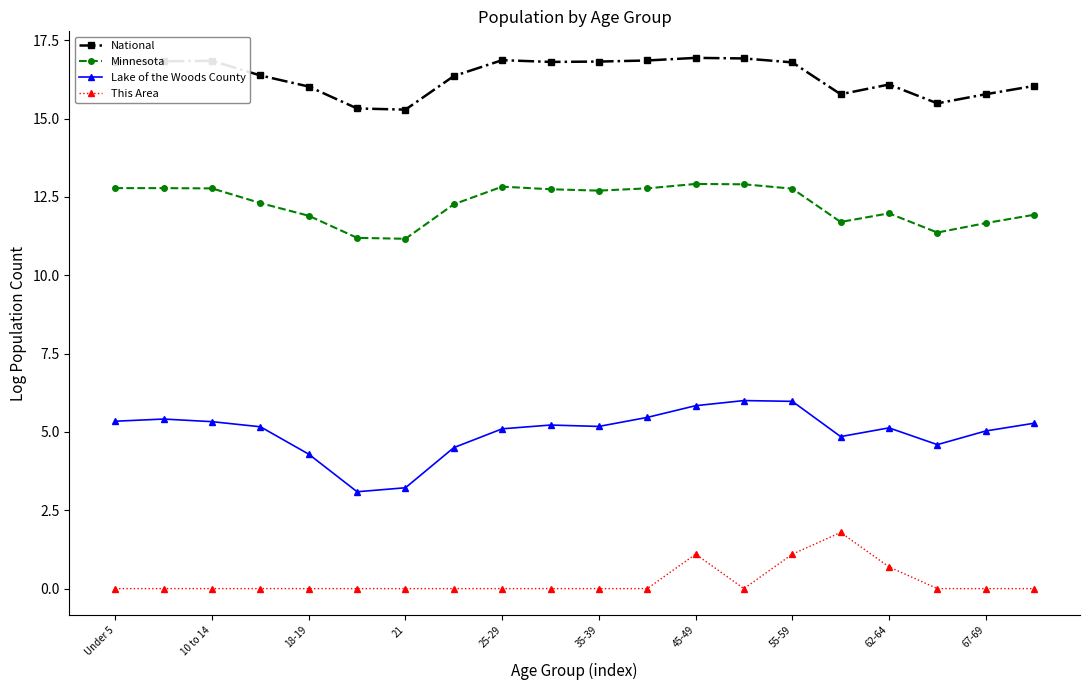

What is the average value of the Lake of the Woods County series?

5.0